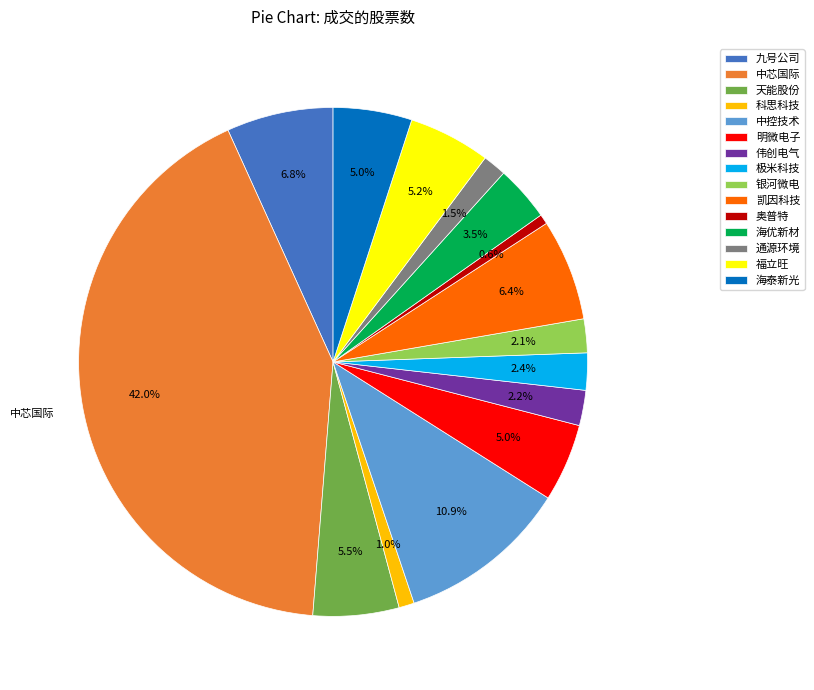

Which category has the biggest portion of the pie?

中芯国际